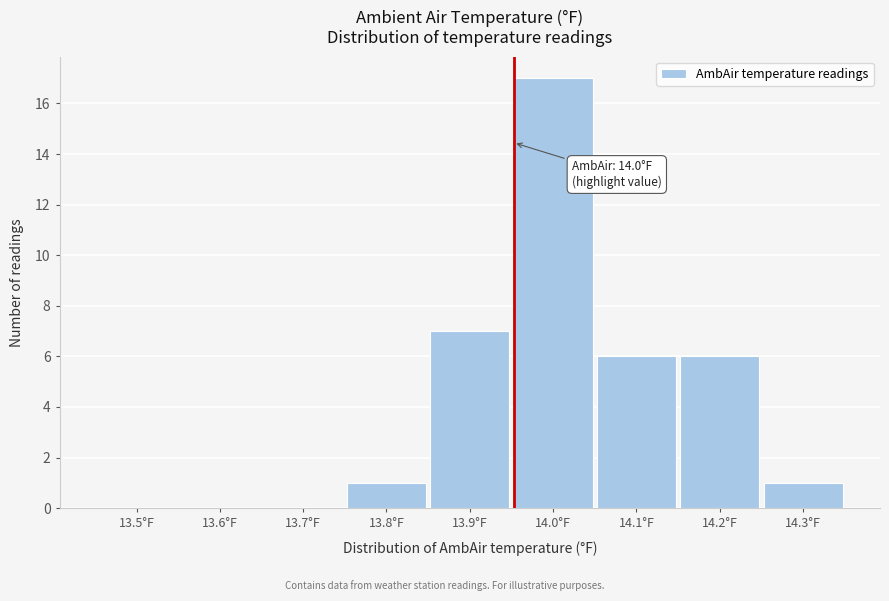

Reading left to right, list all the values displayed in this chart.

13.5°F=0	13.6°F=0	13.7°F=0	13.8°F=1	13.9°F=7	14.0°F=17	14.1°F=6	14.2°F=6	14.3°F=1